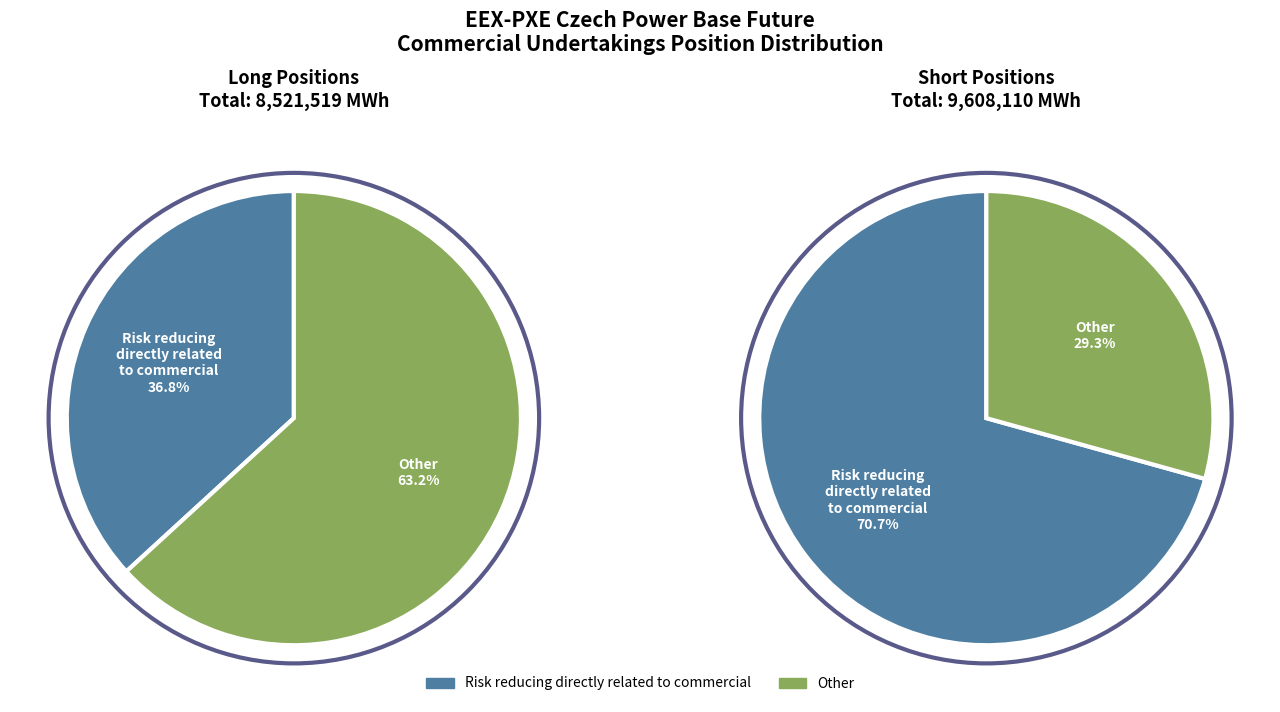

Which slice is the smallest?

Short